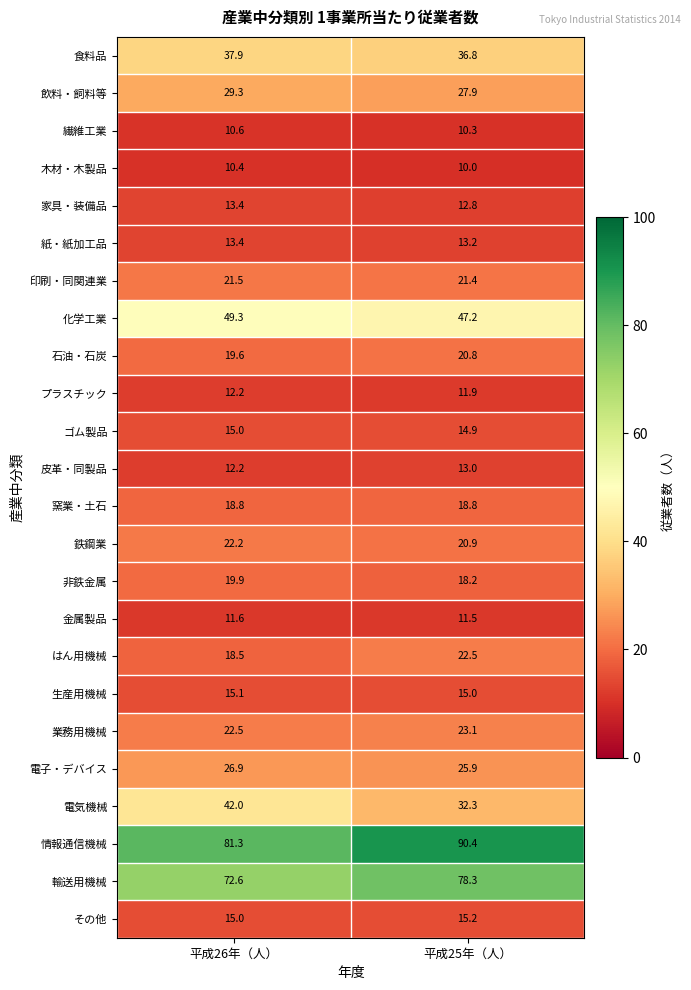

At which category is the sum across all series the highest?

平成25年（人）